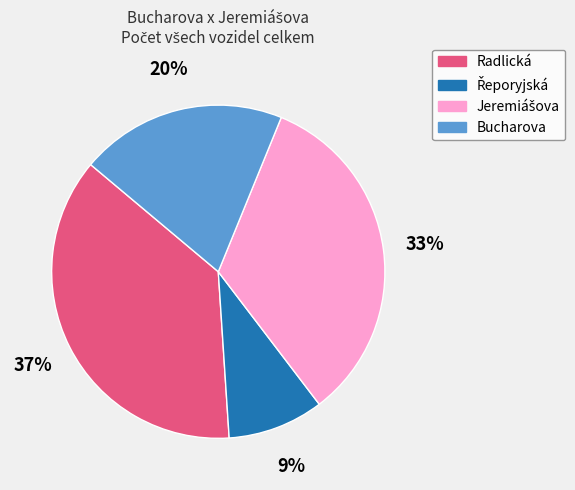

To the nearest percent, what is the difference between the largest and smallest slice percentages?

28%